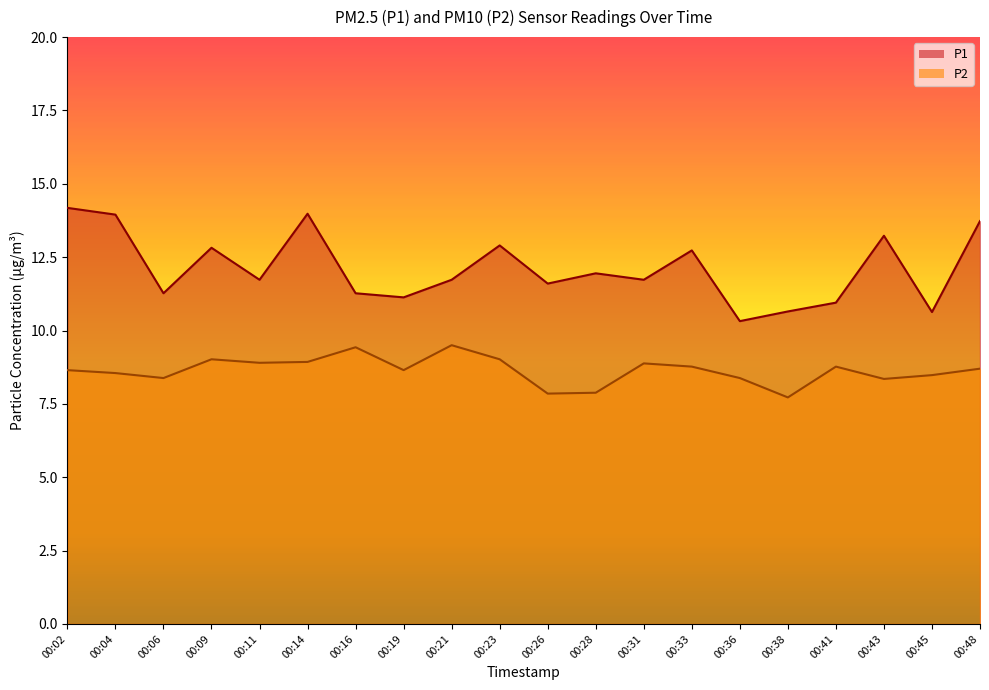

The value of P1 at 00:38 is 10.7. True or false?

True